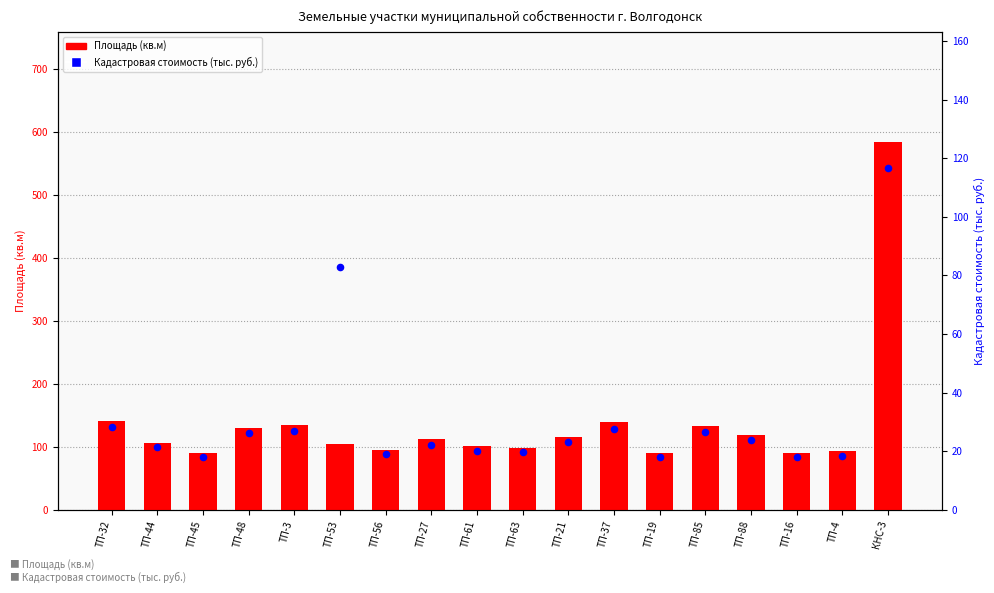

Is the value of Площадь (кв.м) at ТП-27 greater than the value of Кадастровая стоимость (тыс. руб.) at ТП-21?

Yes